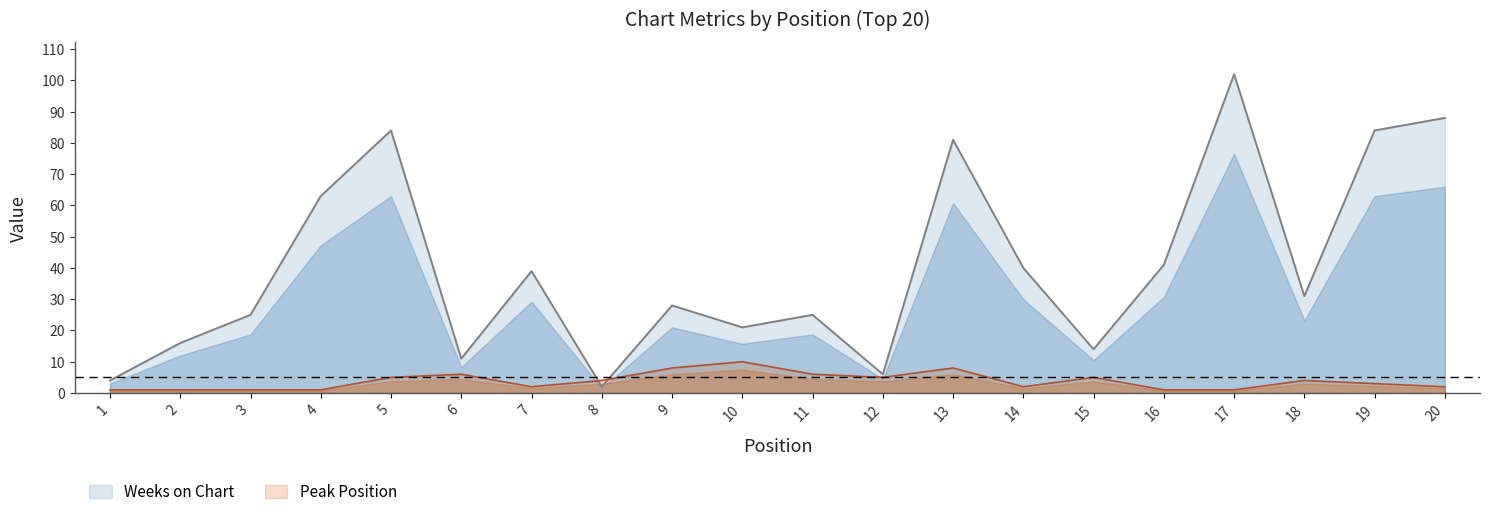

How many lines are shown in the chart?

2